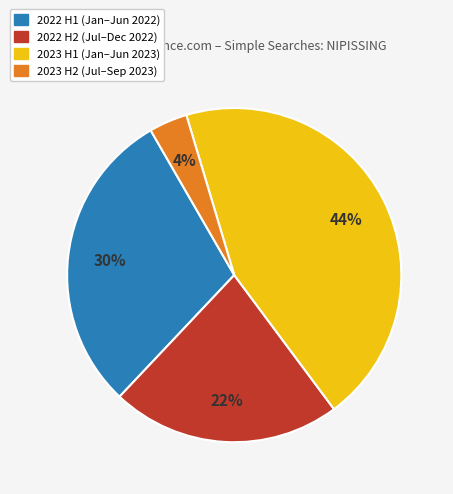

Does any single category account for the majority?

No